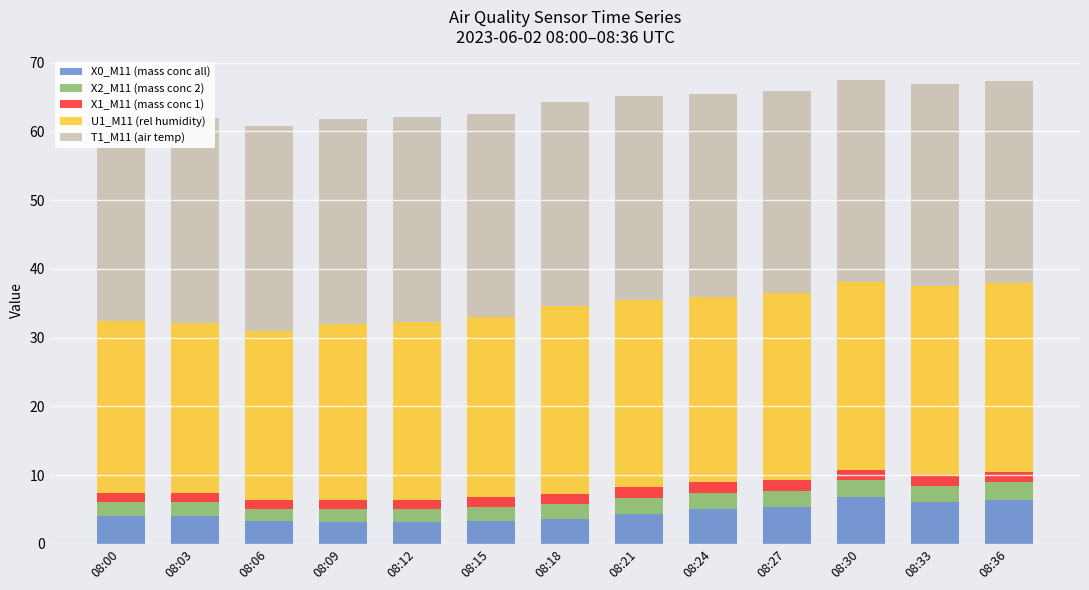

Count the number of data series in this chart.

5